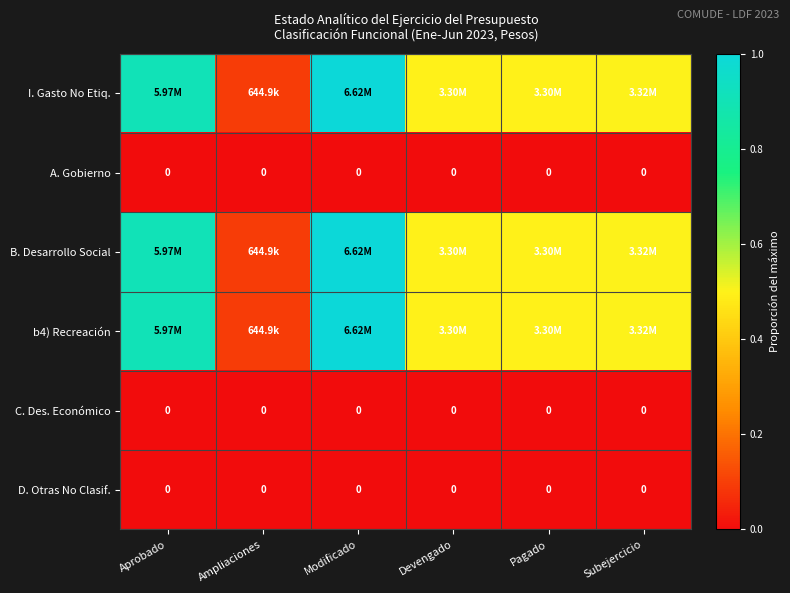

Which has a higher value, Aprobado or Pagado?

Aprobado